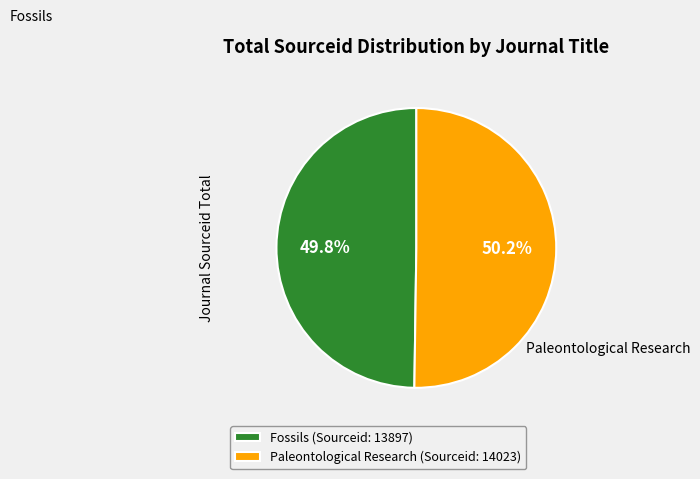

How many slices are in this pie chart?

2